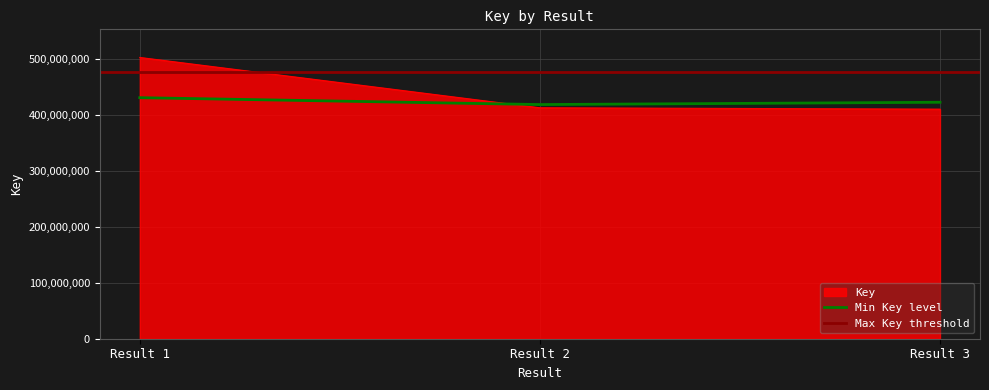

The value of Key at Result 1 is 192817984.2. True or false?

False